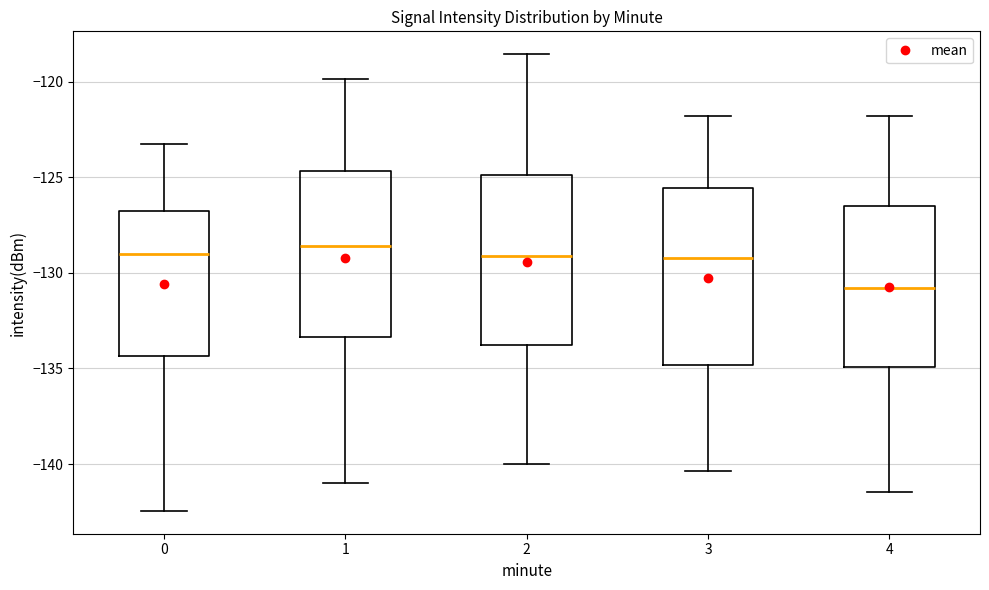

Reading left to right, read every box against the y-axis: the position of its median line, the range the box covers, and the ends of its whiskers. The values are not printed on the chart, so give them approximately, as read against the axis.

0: median -129.0, box -134.5 to -126.5, whiskers -142.5 to -123.0
1: median -128.5, box -133.5 to -124.5, whiskers -141.0 to -120.0
2: median -129.0, box -134.0 to -125.0, whiskers -140.0 to -118.5
3: median -129.0, box -135.0 to -125.5, whiskers -140.5 to -122.0
4: median -131.0, box -135.0 to -126.5, whiskers -141.5 to -122.0